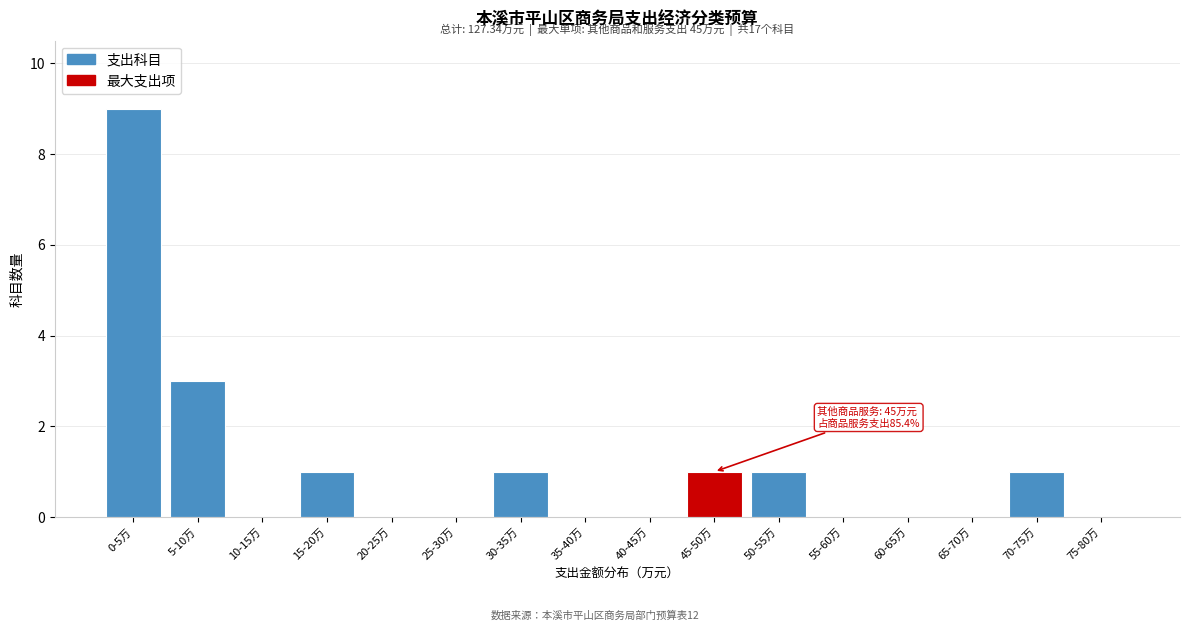

Reading left to right, what are all the values shown in this chart?

0-5万=9	5-10万=3	10-15万=0	15-20万=1	20-25万=0	25-30万=0	30-35万=1	35-40万=0	40-45万=0	45-50万=1	50-55万=1	55-60万=0	60-65万=0	65-70万=0	70-75万=1	75-80万=0